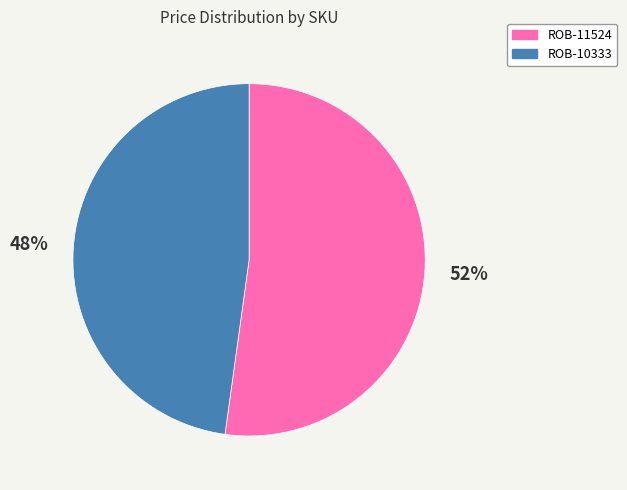

Which category has the biggest portion of the pie?

ROB-11524